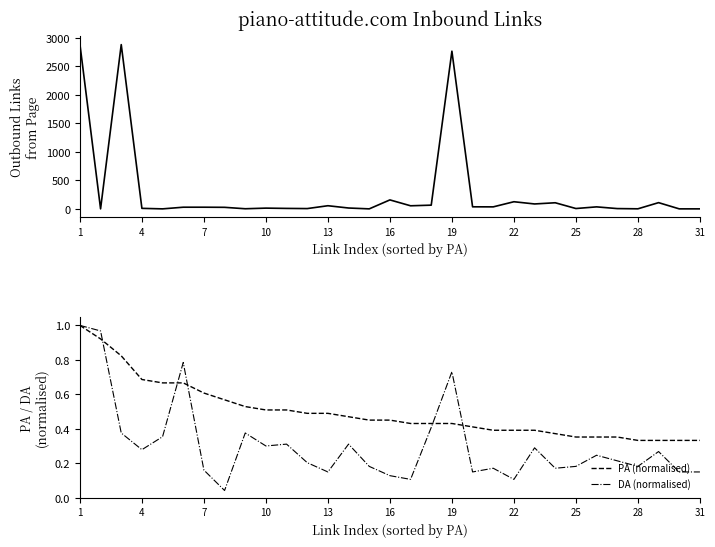

At which category does the chart reach its peak across all series?

1